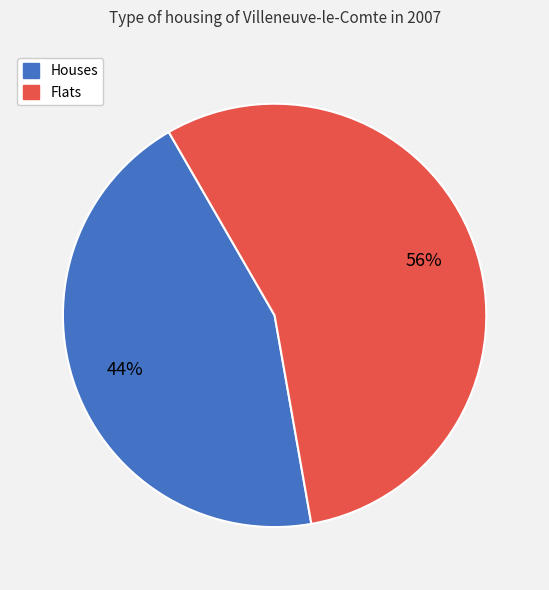

To the nearest percent, what is the average slice percentage?

50%